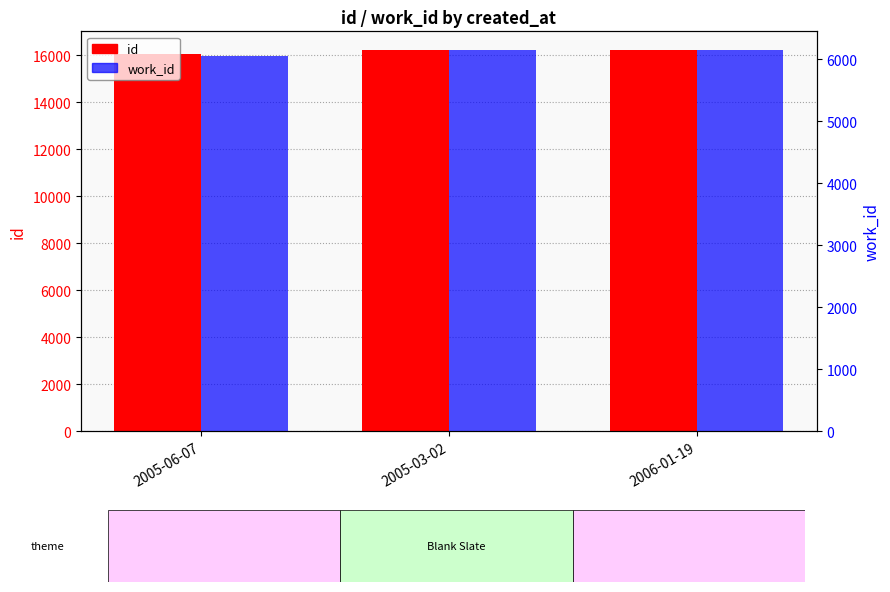

The value of work_id at 2005-06-07 is 1928. True or false?

False